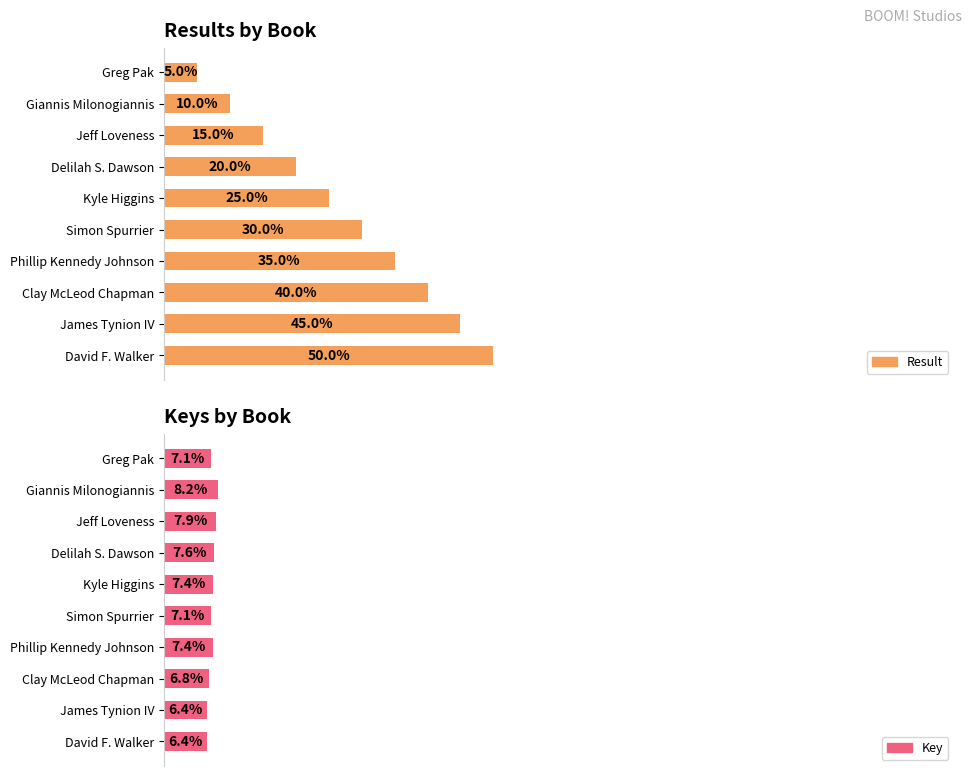

What is the value of the Key bar at the 2nd from the left?

8.2